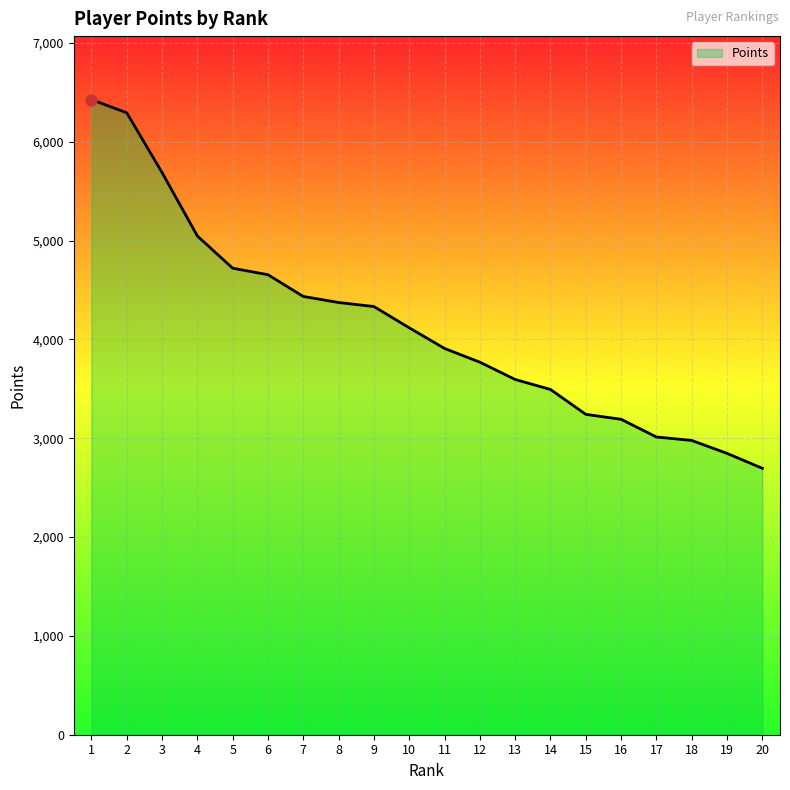

Reading left to right, what are all the values shown in this chart?

6427	6294	5689	5047	4721	4655	4435	4374	4333	4118	3909	3770	3595	3494	3242	3192	3013	2978	2847	2696